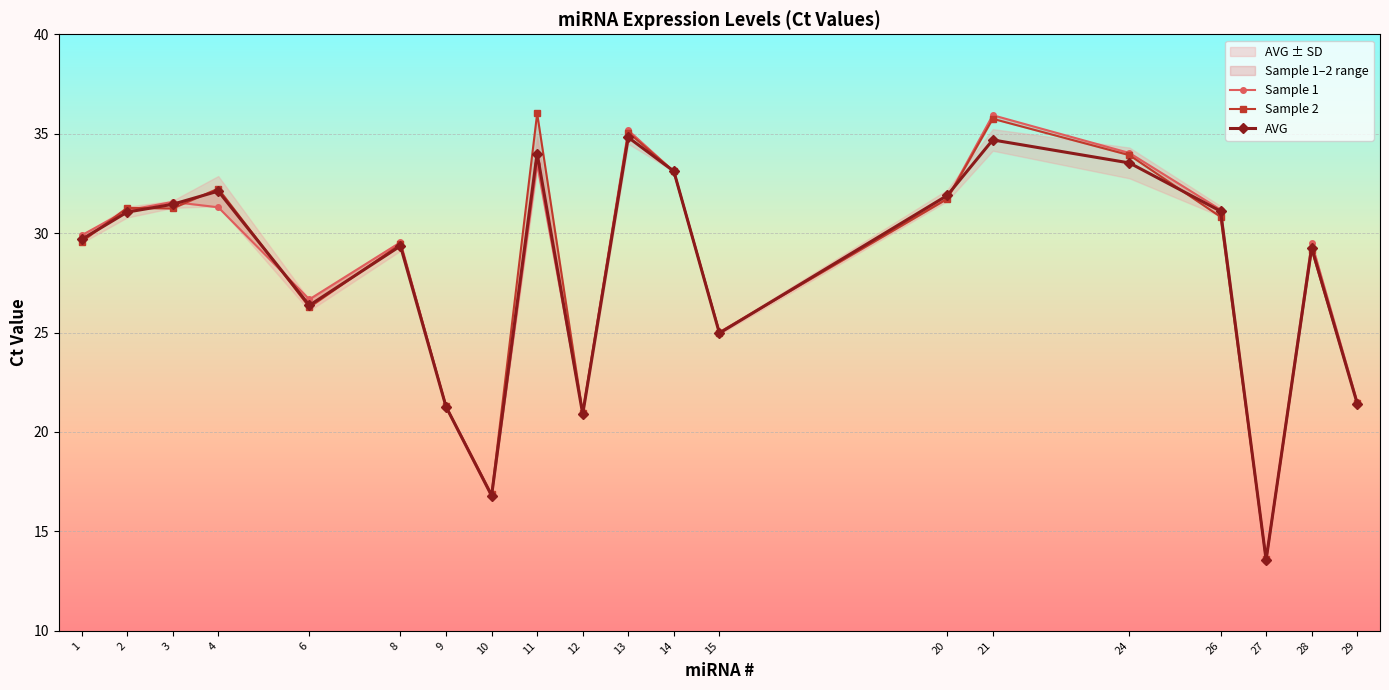

Is it true that Sample 2 equals 21.5 at 29?

True